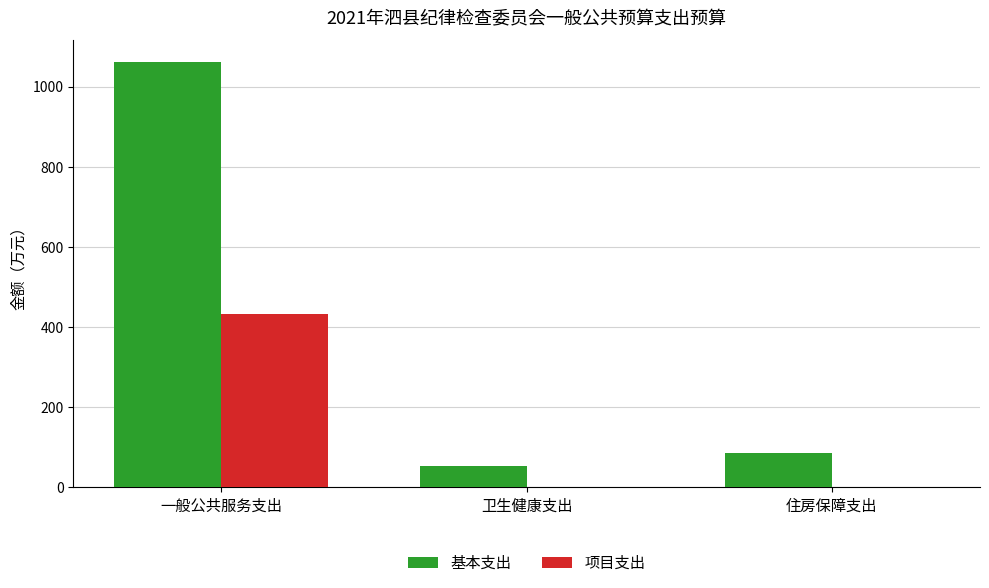

At which label is 基本支出 closest to 558?

住房保障支出